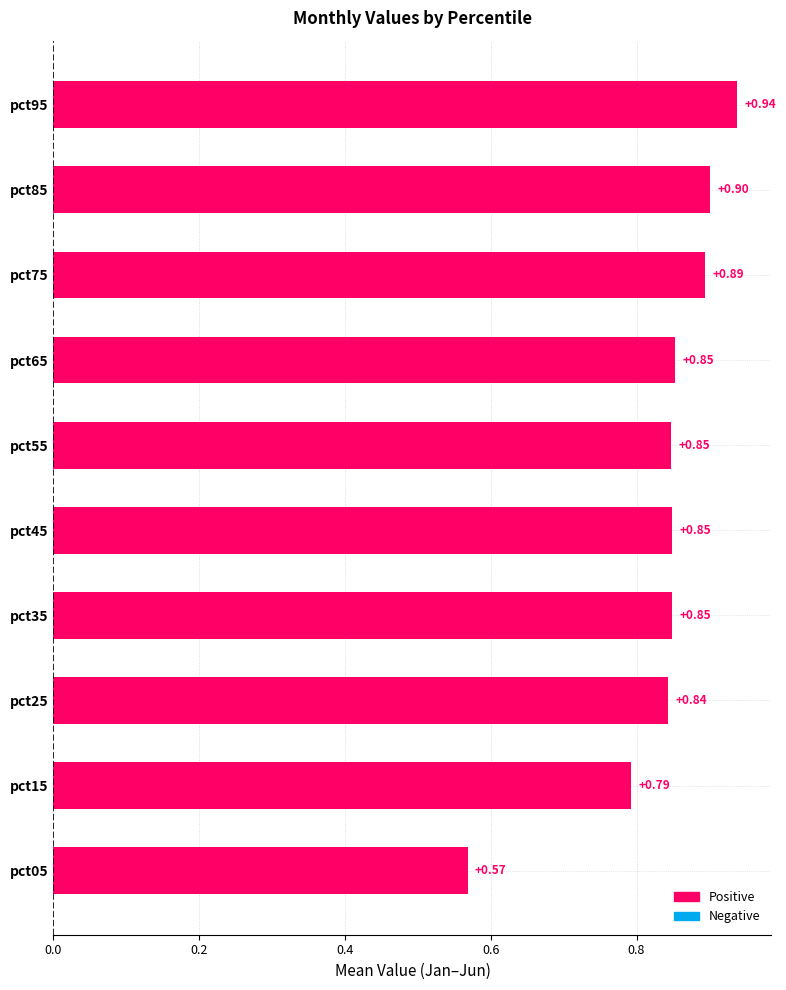

What is the difference between the second highest and minimum values?

0.3